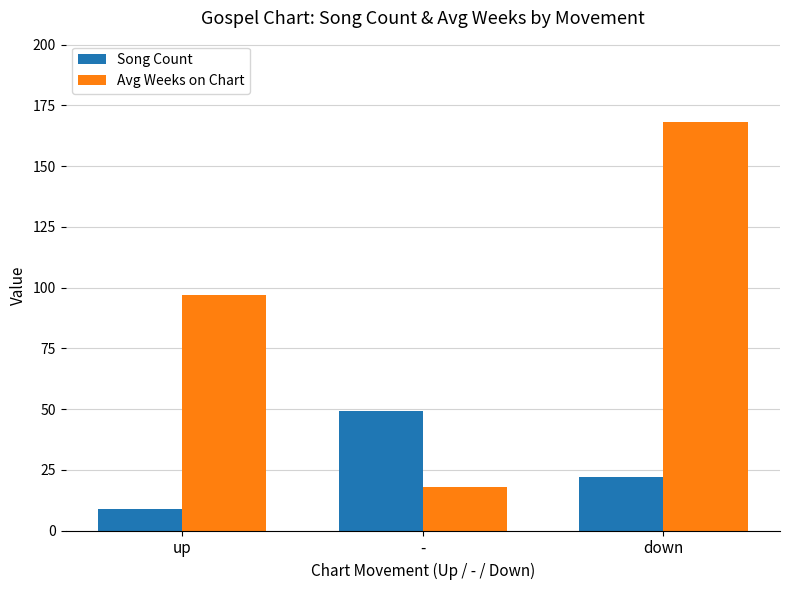

At how many categories does at least one series exceed 88?

2